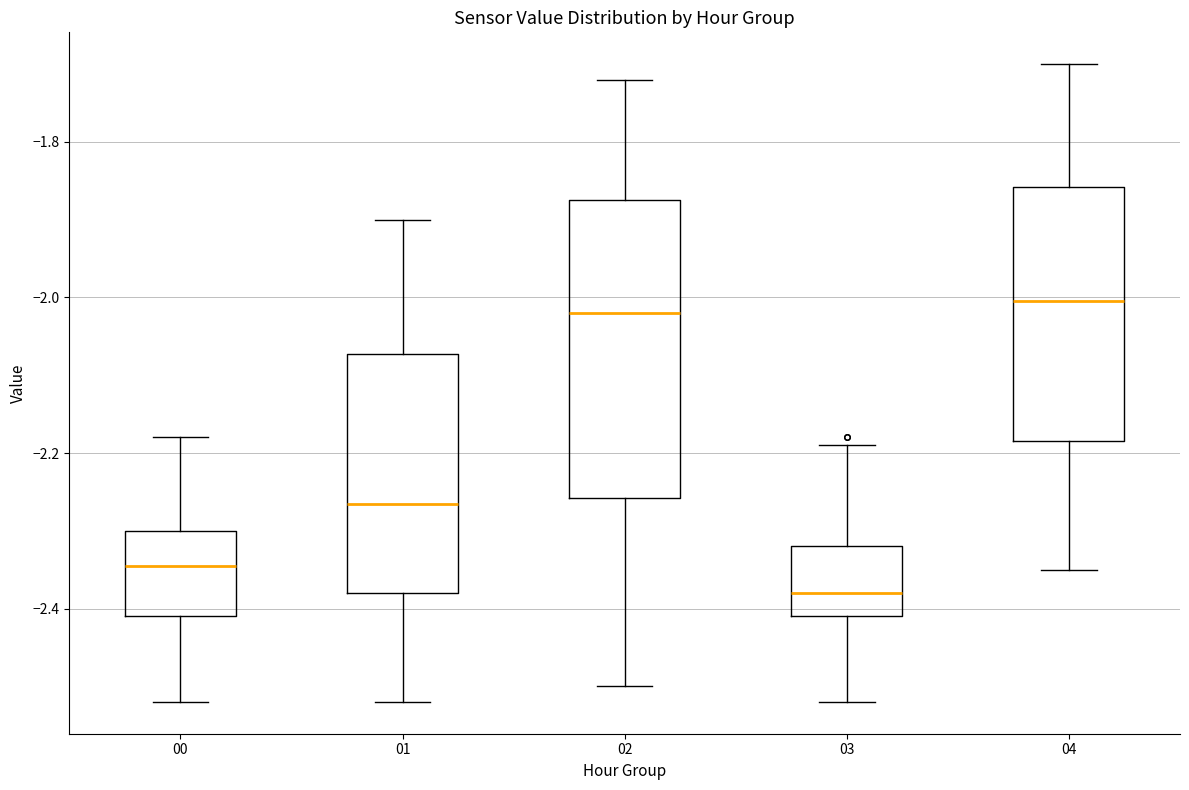

Which box is the tallest, from its lower edge to its upper edge?

02